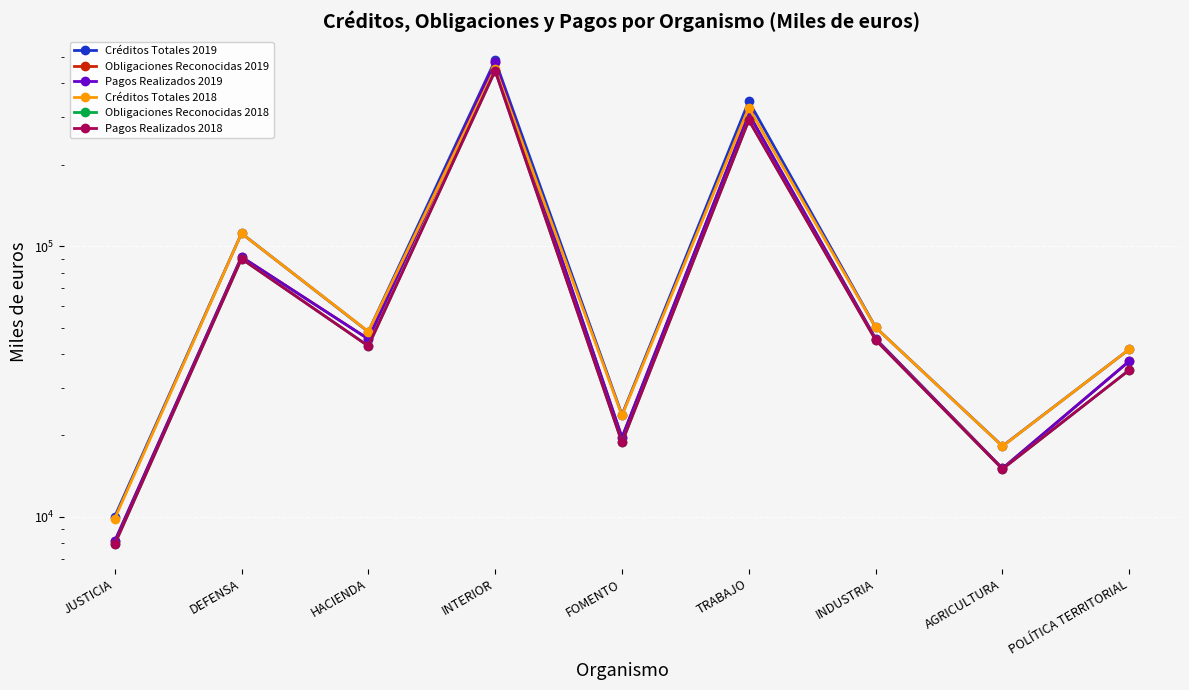

At which category does Créditos Totales 2018 reach its first local peak?

DEFENSA